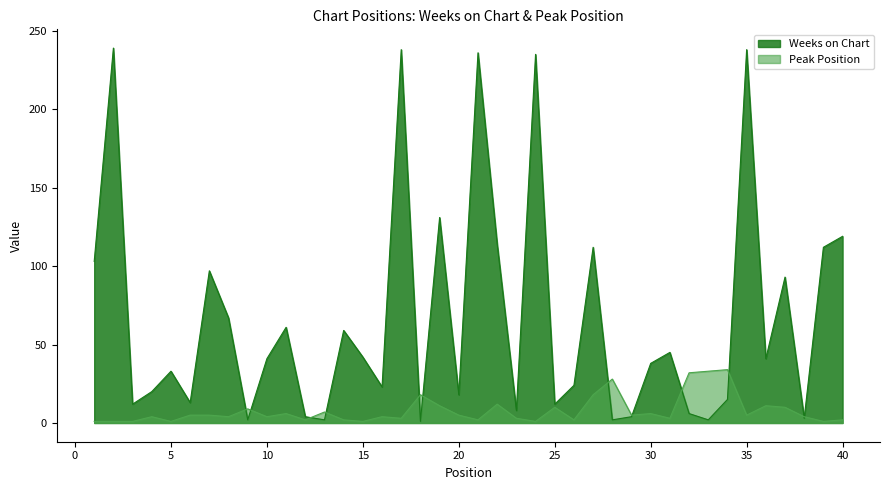

Count the number of categories in the chart.

40